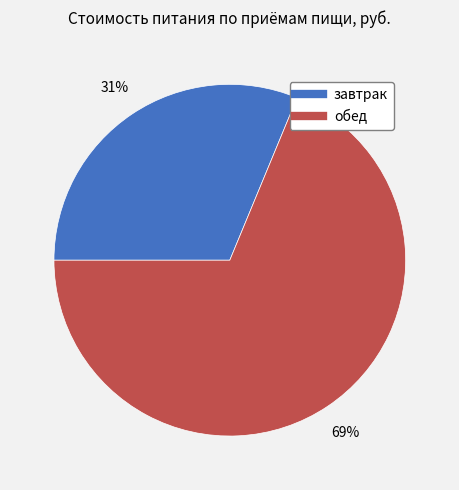

To the nearest percent, what percentage of the pie is обед?

69%